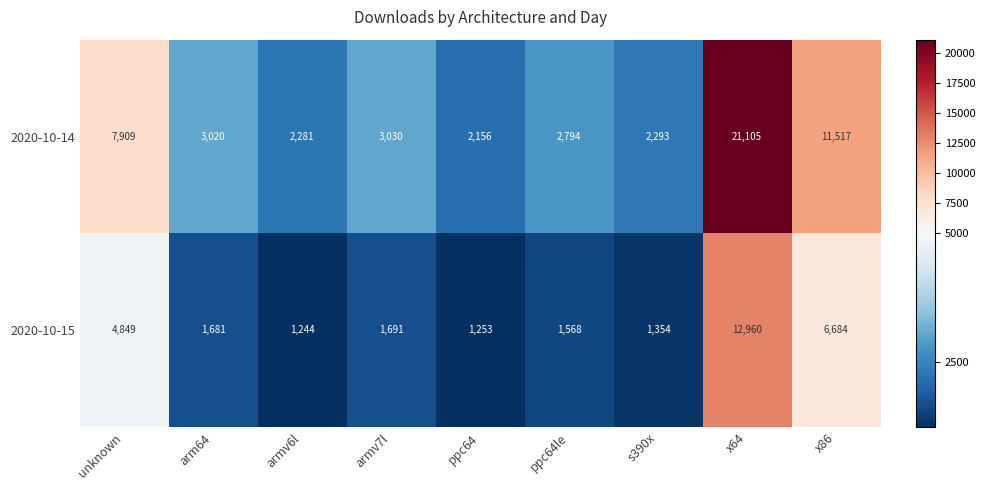

Between armv7l and s390x, which series saw the biggest shift?

2020-10-14